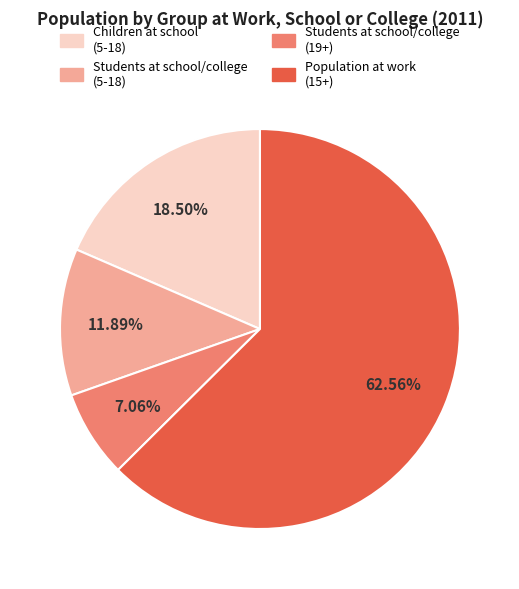

Rank the categories by value from highest to lowest.

Population at work (15+), Children at school (5-18), Students at school/college (5-18), Students at school/college (19+)